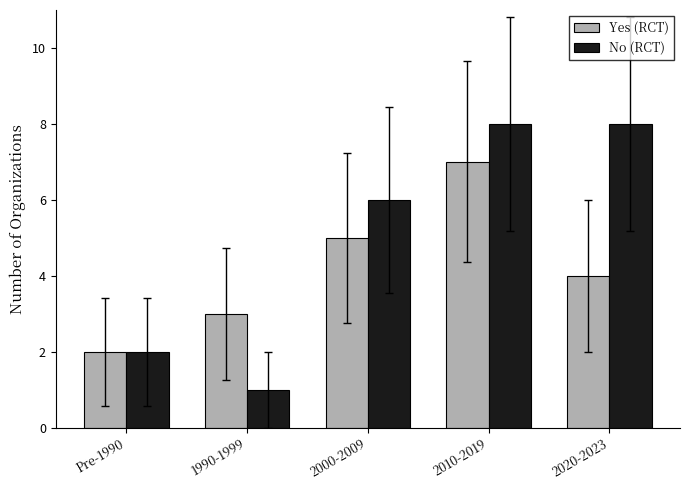

What is the difference between the highest and lowest values at 2020-2023?

4